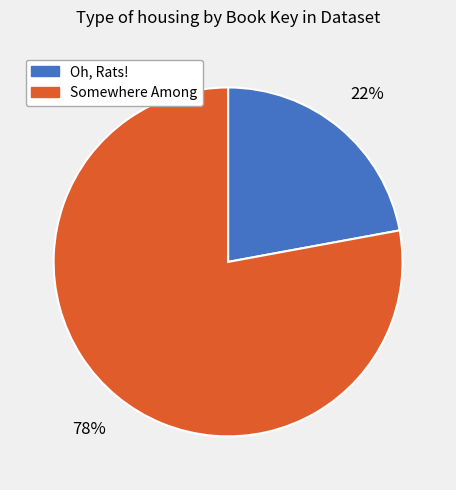

To the nearest percent, what is the difference between the largest and smallest slice percentages?

56%